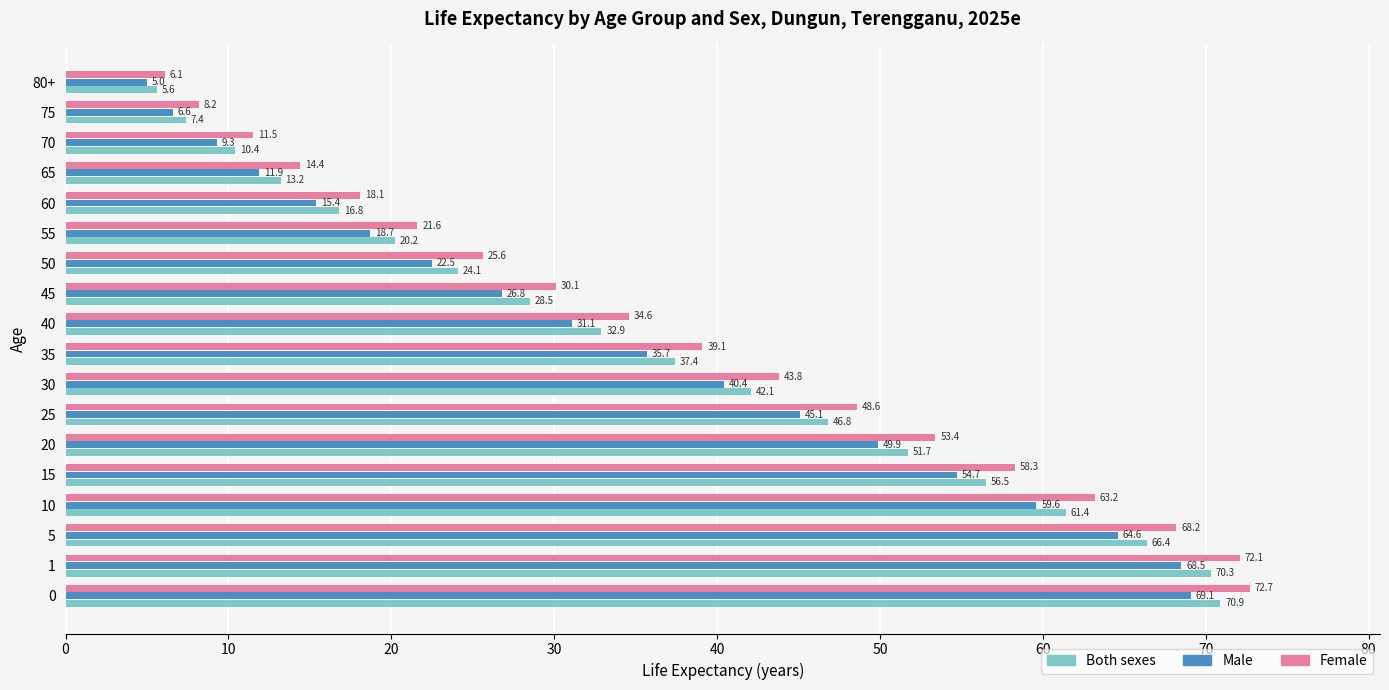

What is the difference between the highest and lowest values at 50?

3.1